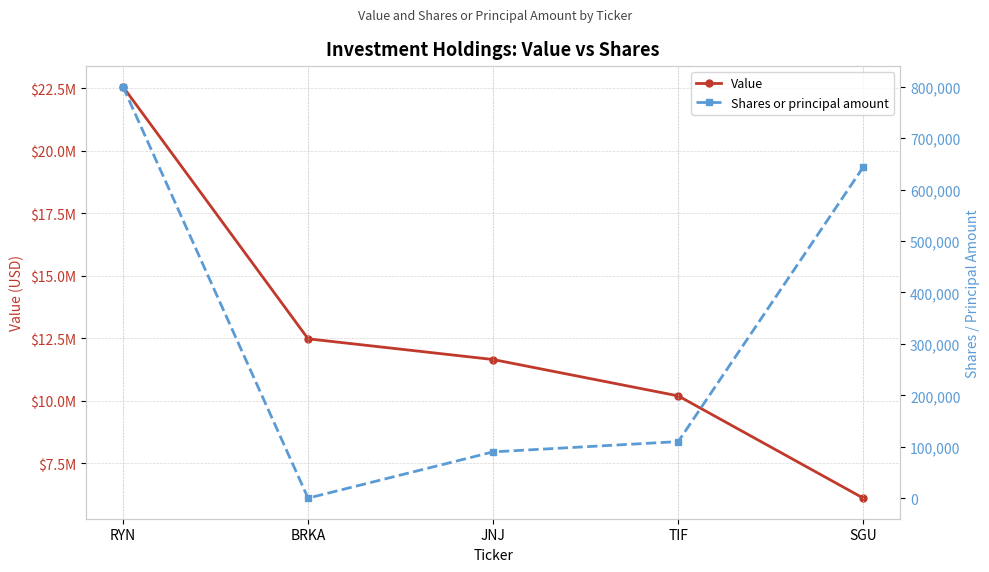

What is the total value across all series at RYN?

23360000